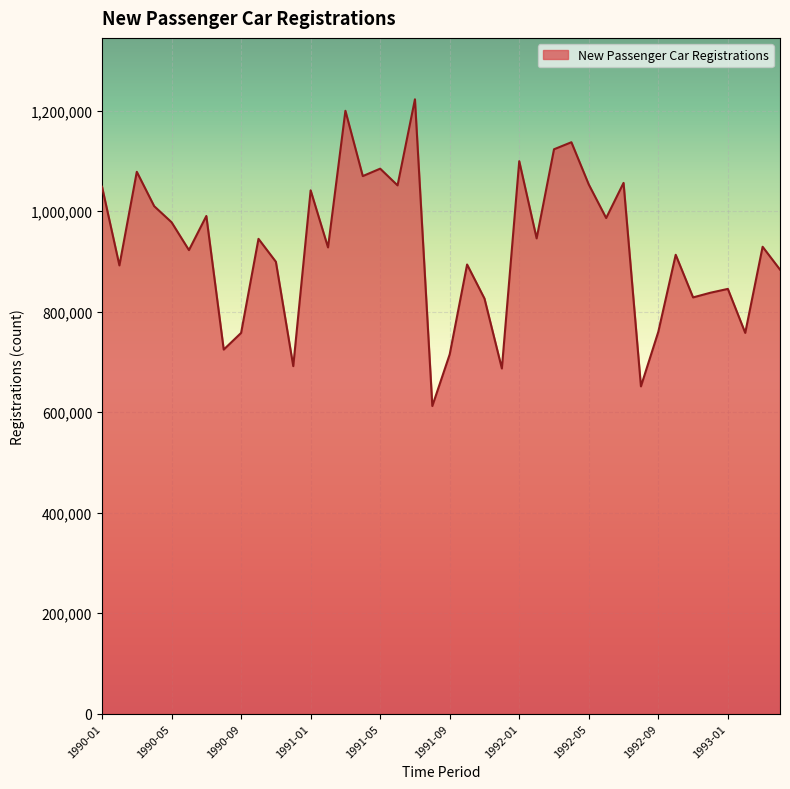

What is the difference between the maximum and minimum values?

610479